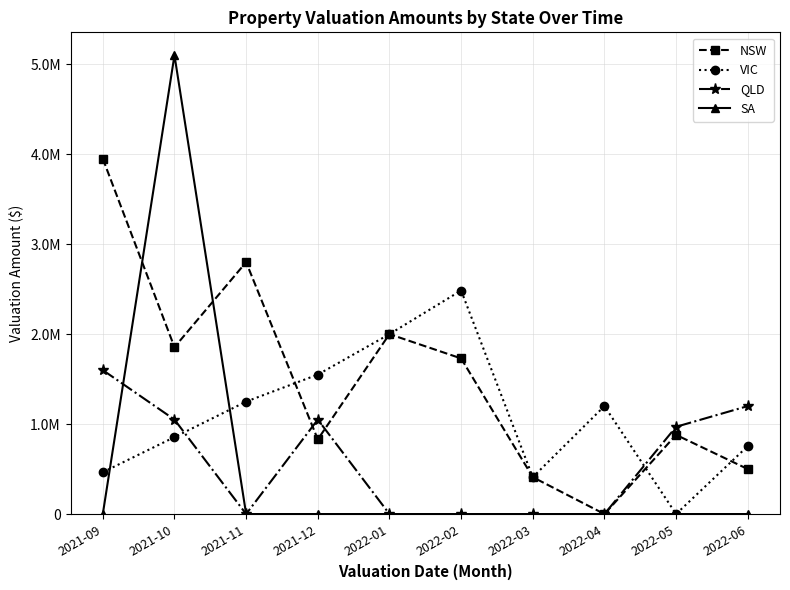

What are all the series names shown in the legend?

NSW, VIC, QLD, SA